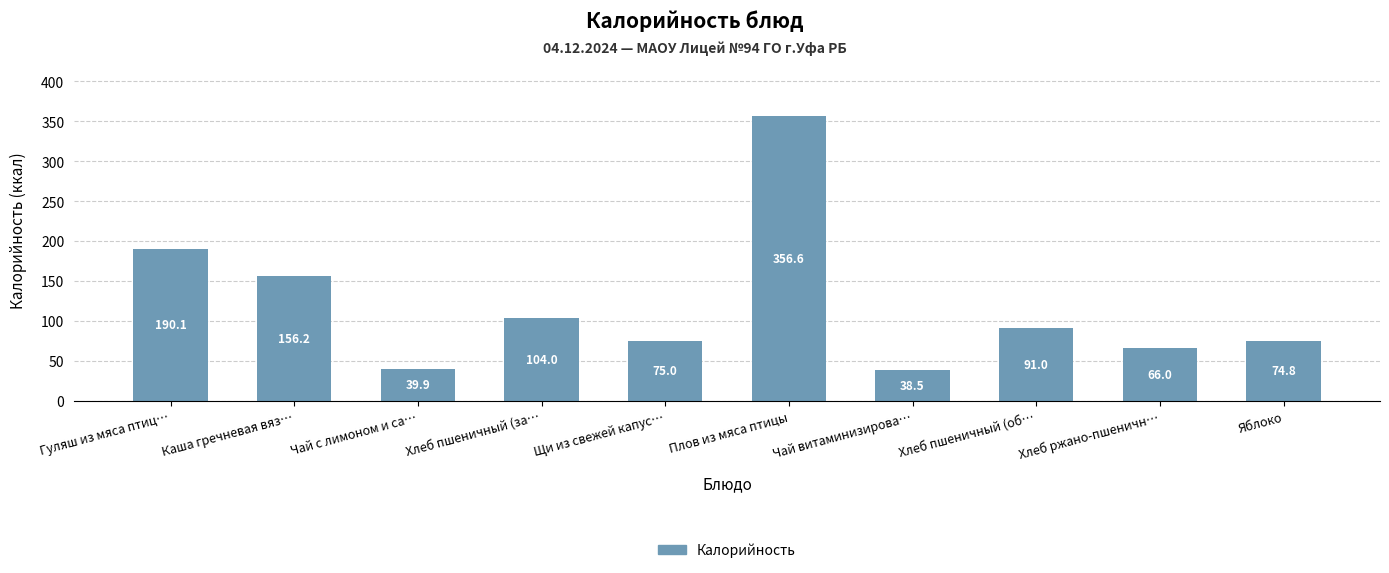

Count the number of categories in the chart.

10